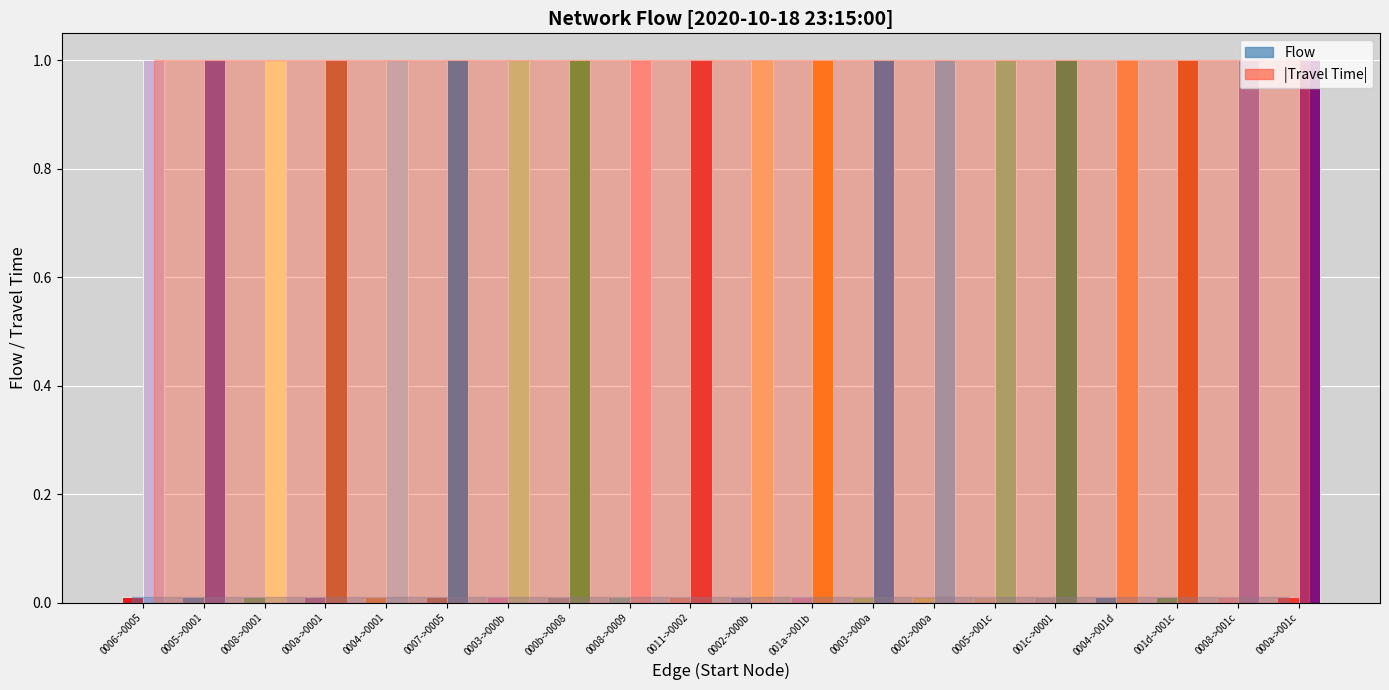

How many series are shown in this chart?

2